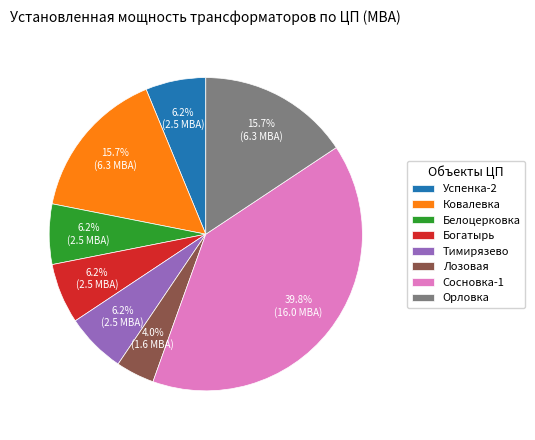

What portion of the pie excludes Белоцерковка?

93.8%